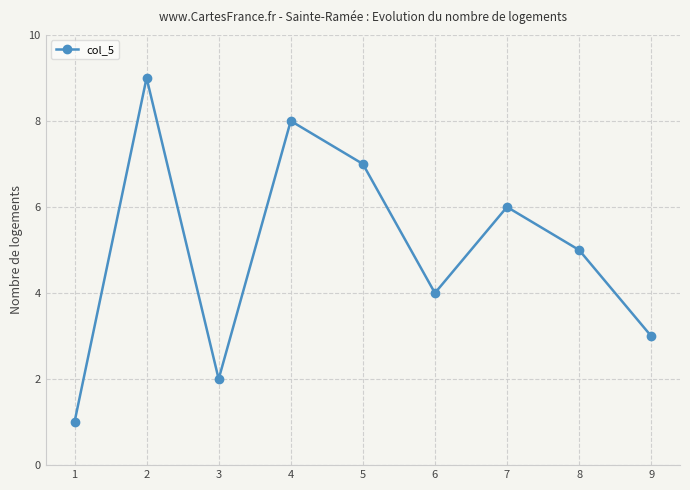

Count the number of data series in this chart.

1